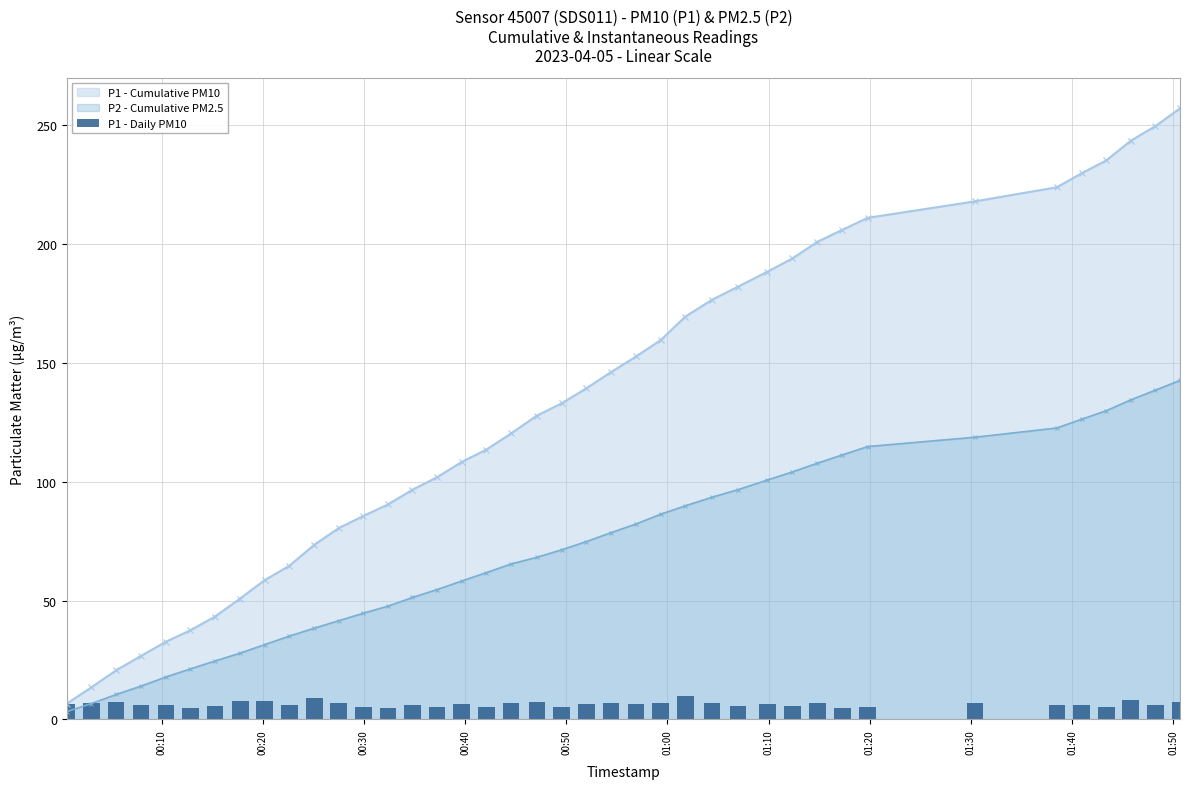

What is the value of the P1 - Cumulative PM10 point at the 40th from the left?

257.0